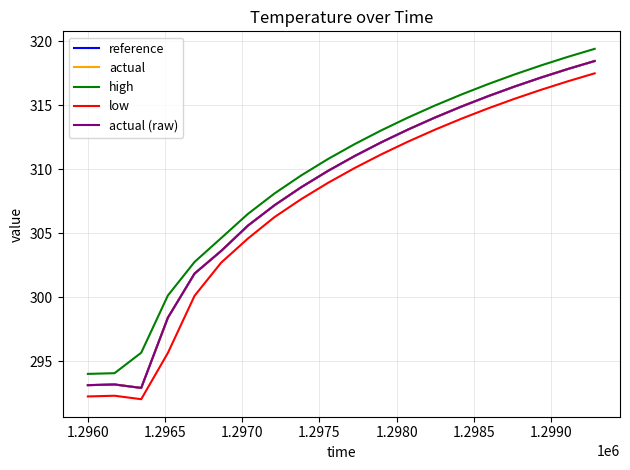

True or false: low and reference intersect in this chart.

False